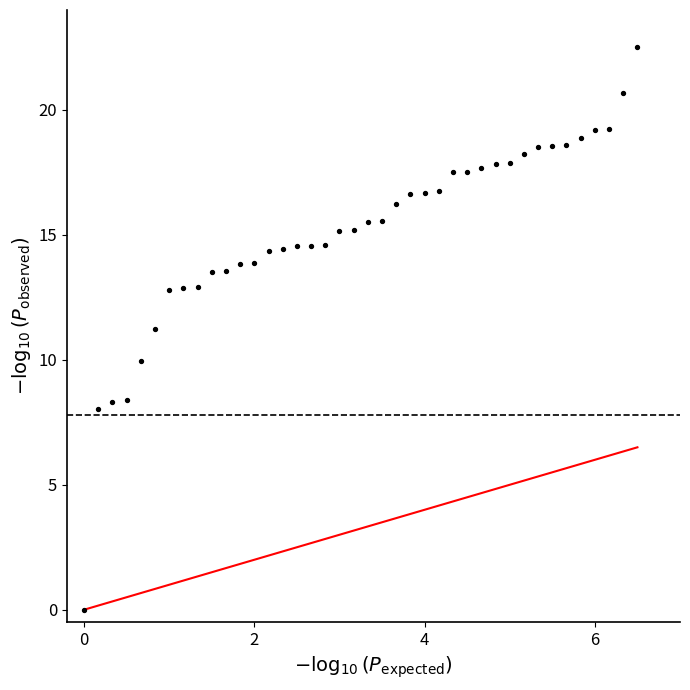

What is the range of X values (max minus min)?

6.5